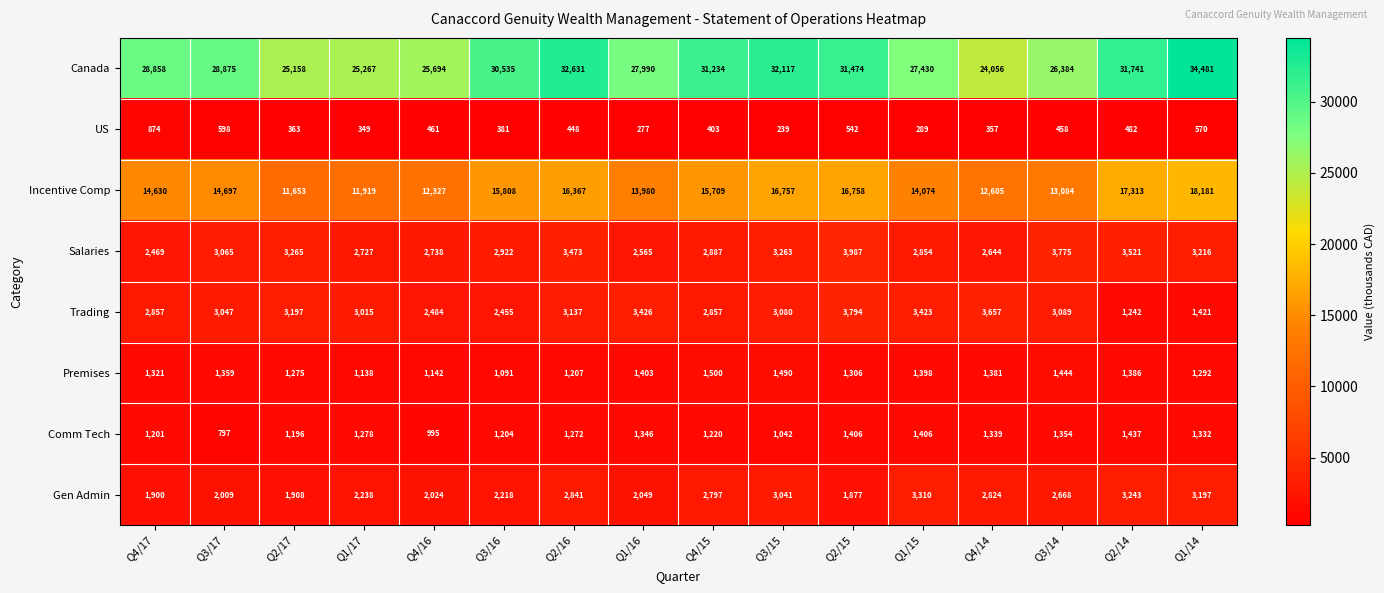

True or false: Comm Tech has a value of 2500 at Q2/14.

False